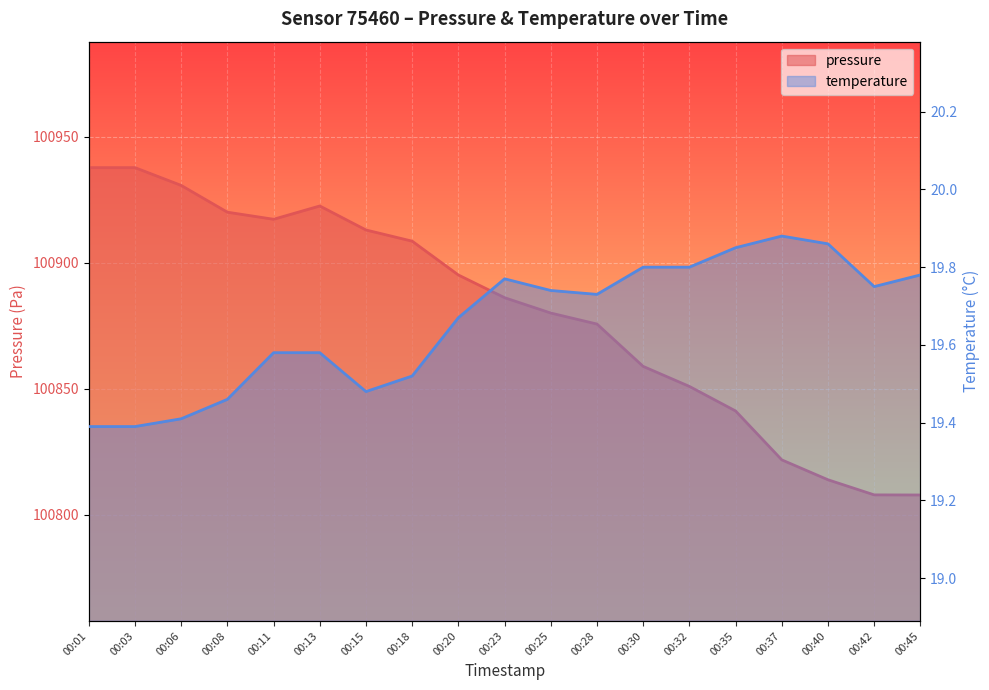

How many data points in pressure are less than 100886?

9